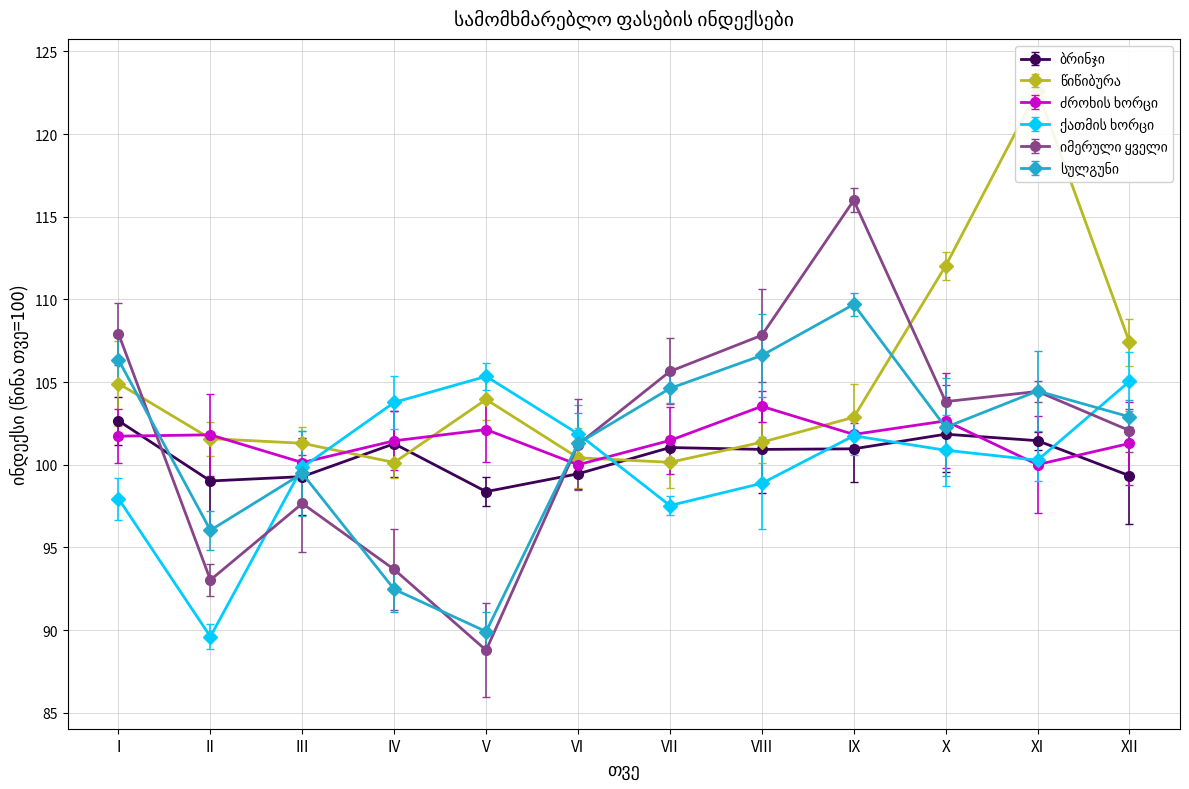

Between I and IV, which is larger?

I